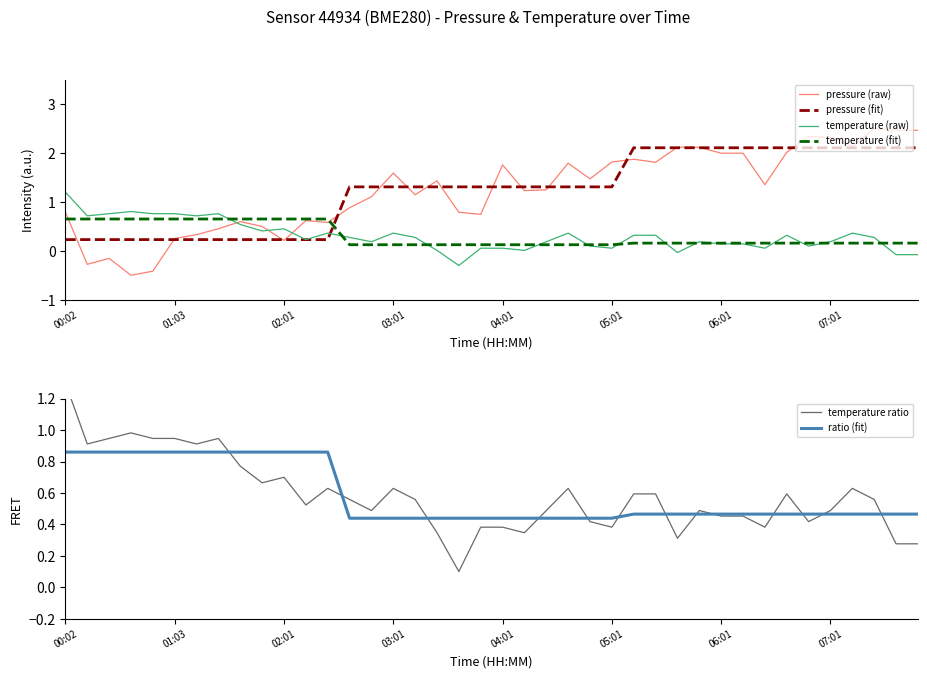

What is the maximum value shown in the chart?

2.5